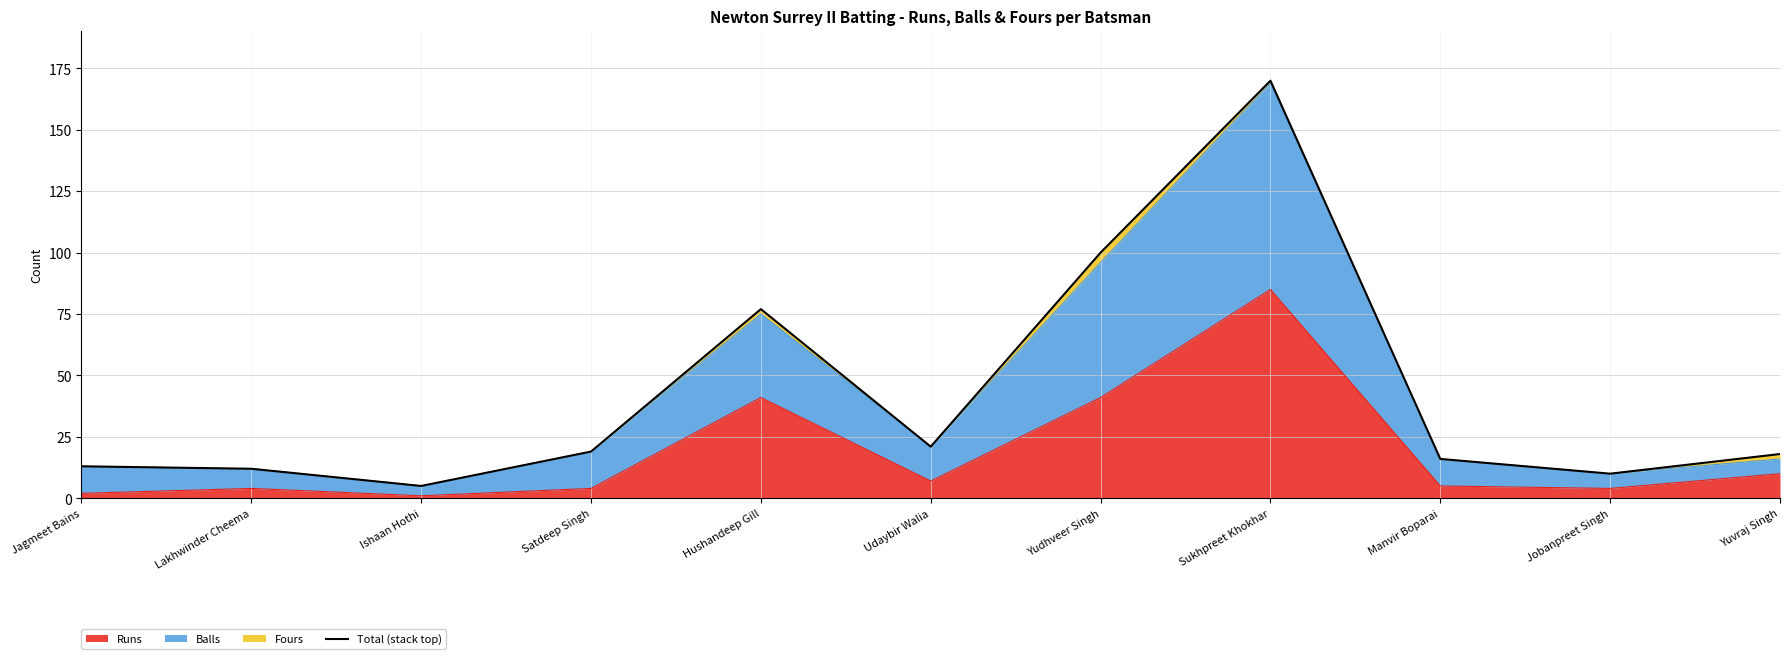

Reading left to right, extract all data points from this chart.

13	12	5	19	77	21	100	170	16	10	18